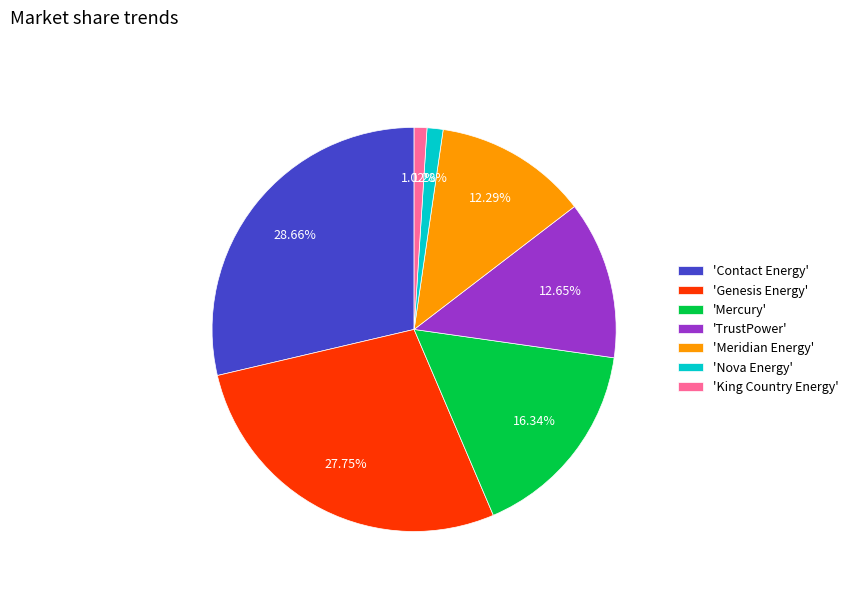

Approximately how many times larger is the value at 'Mercury' compared to 'Nova Energy'?

12.8